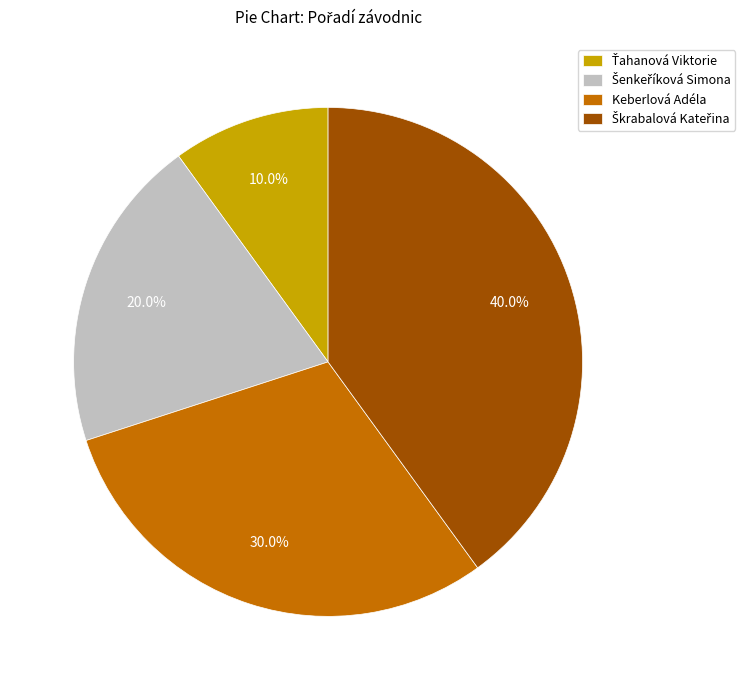

Is there a majority slice in this chart?

No